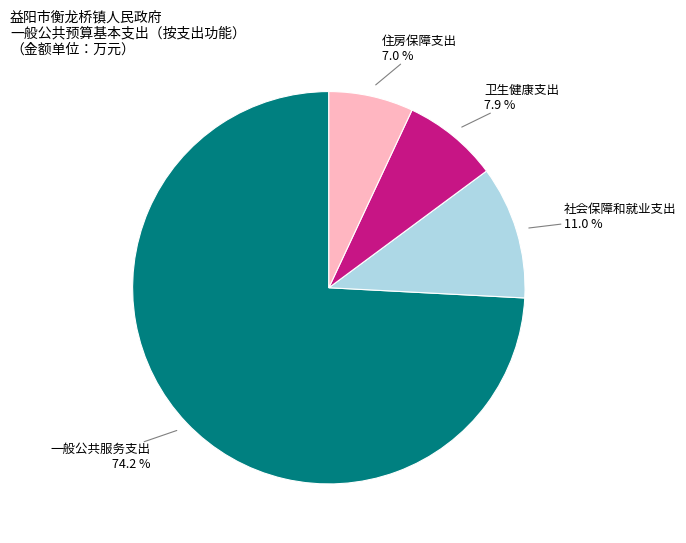

How many slices are in this pie chart?

4